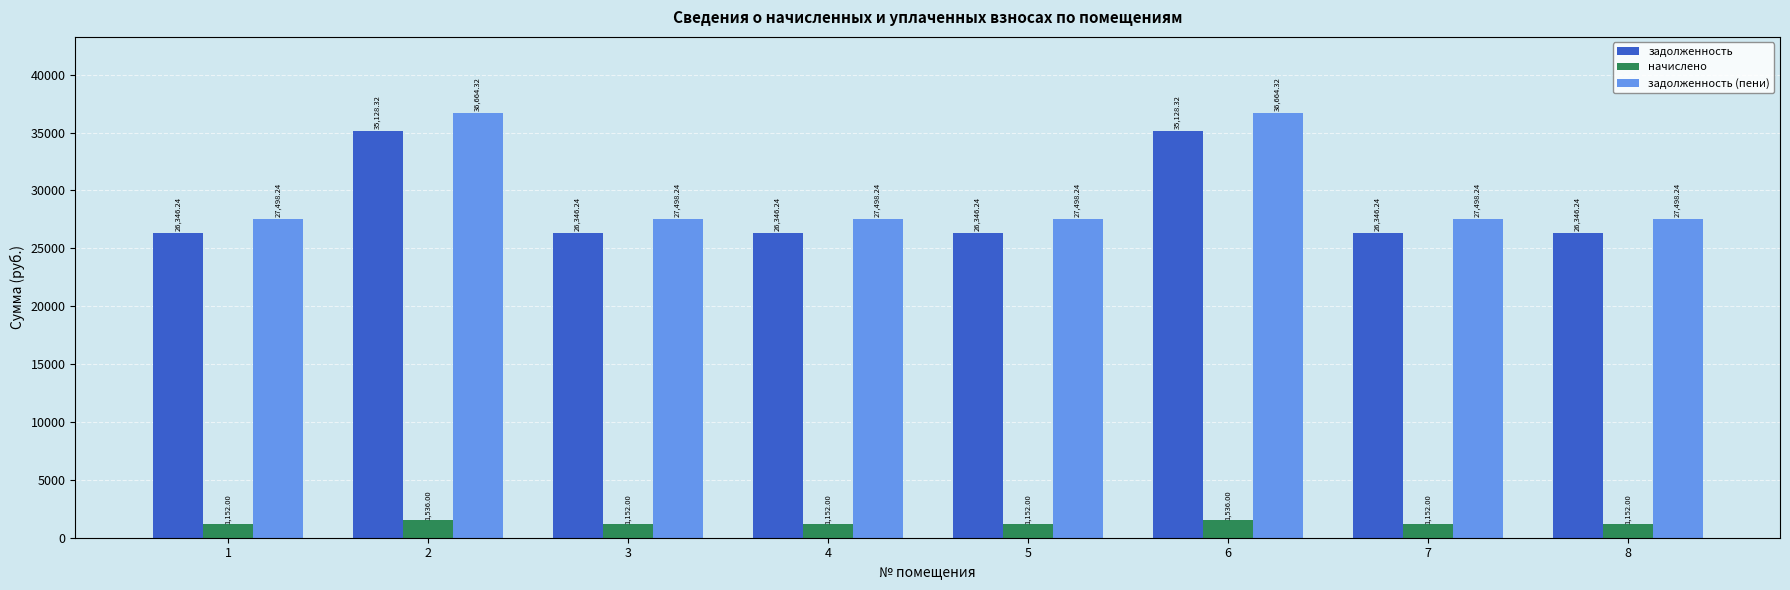

Reading left to right, extract all data points from this chart.

задолженность: 1=26346.2	2=35128.3	3=26346.2	4=26346.2	5=26346.2	6=35128.3	7=26346.2	8=26346.2
начислено: 1=1152.0	2=1536.0	3=1152.0	4=1152.0	5=1152.0	6=1536.0	7=1152.0	8=1152.0
задолженность (пени): 1=27498.2	2=36664.3	3=27498.2	4=27498.2	5=27498.2	6=36664.3	7=27498.2	8=27498.2